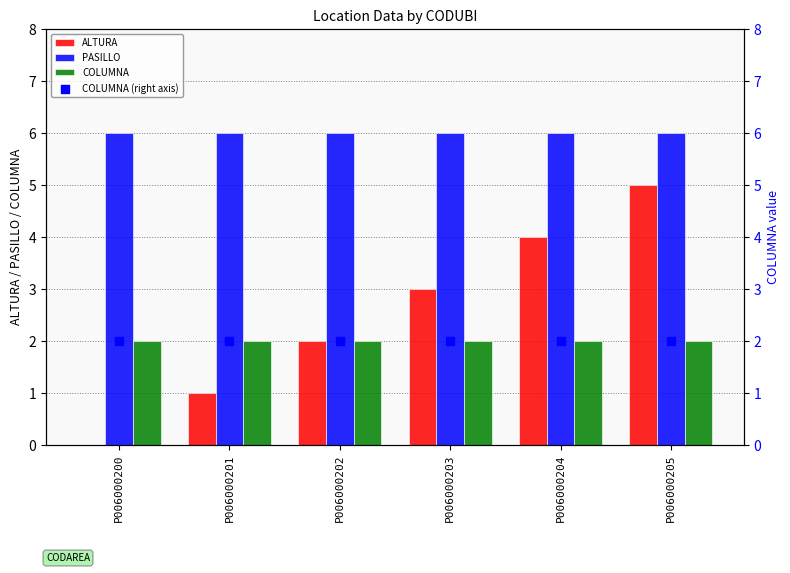

What are all the series names shown in the legend?

ALTURA, PASILLO, COLUMNA, COLUMNA (right axis)